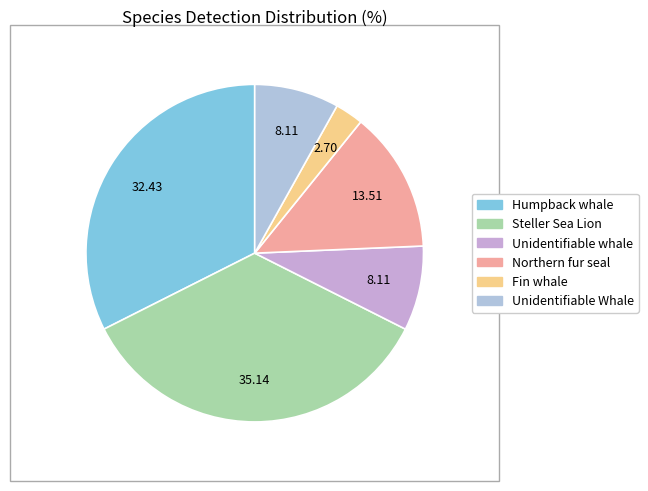

How many segments does this pie chart have?

6